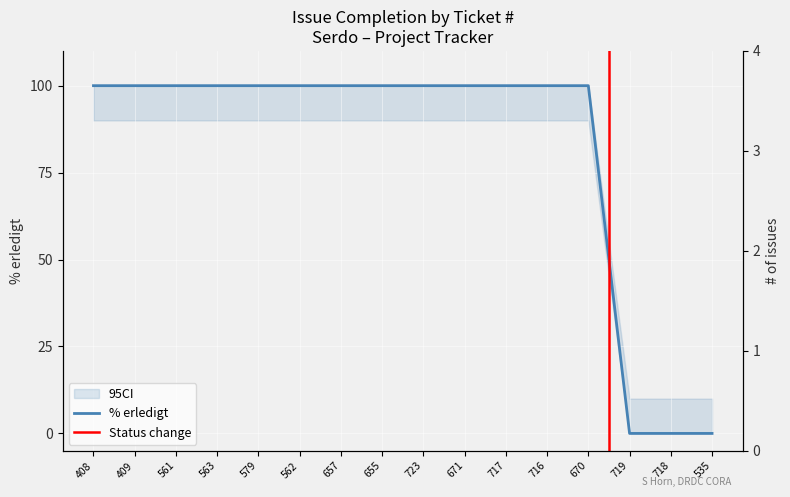

At which label is the value closest to 50?

408